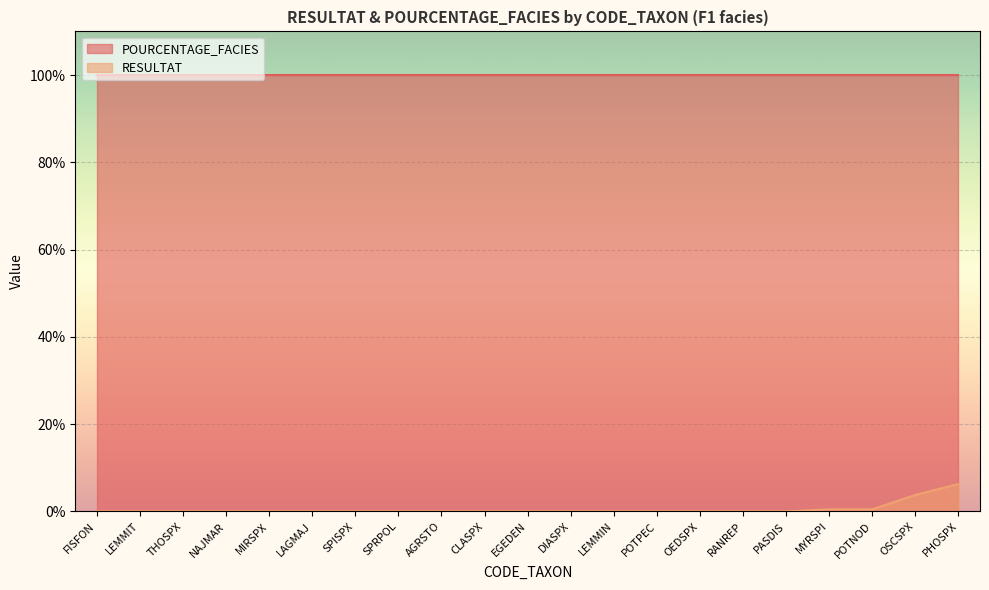

Which label corresponds to the smallest value in the chart?

FISFON